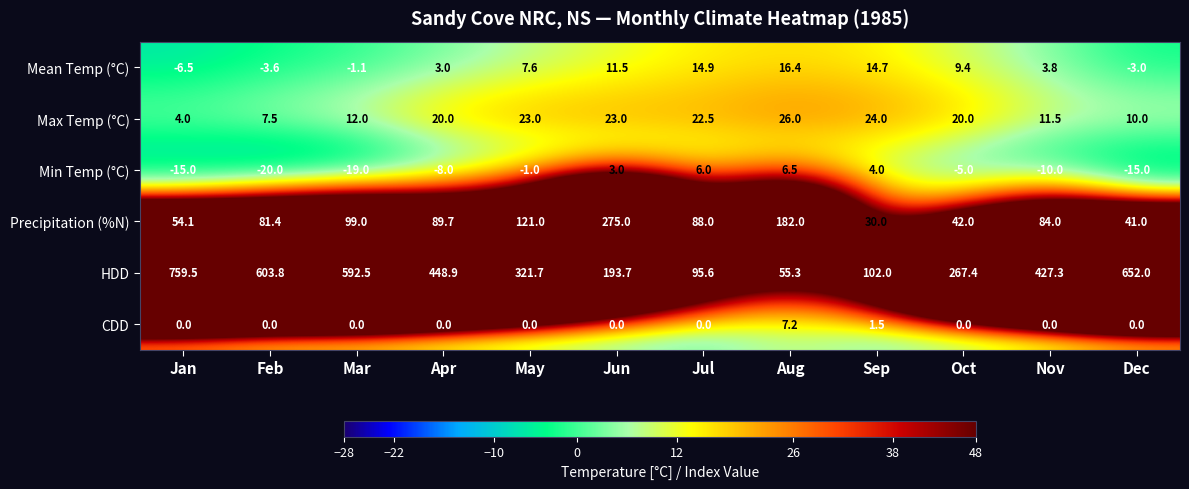

What is the greatest value displayed?

759.5